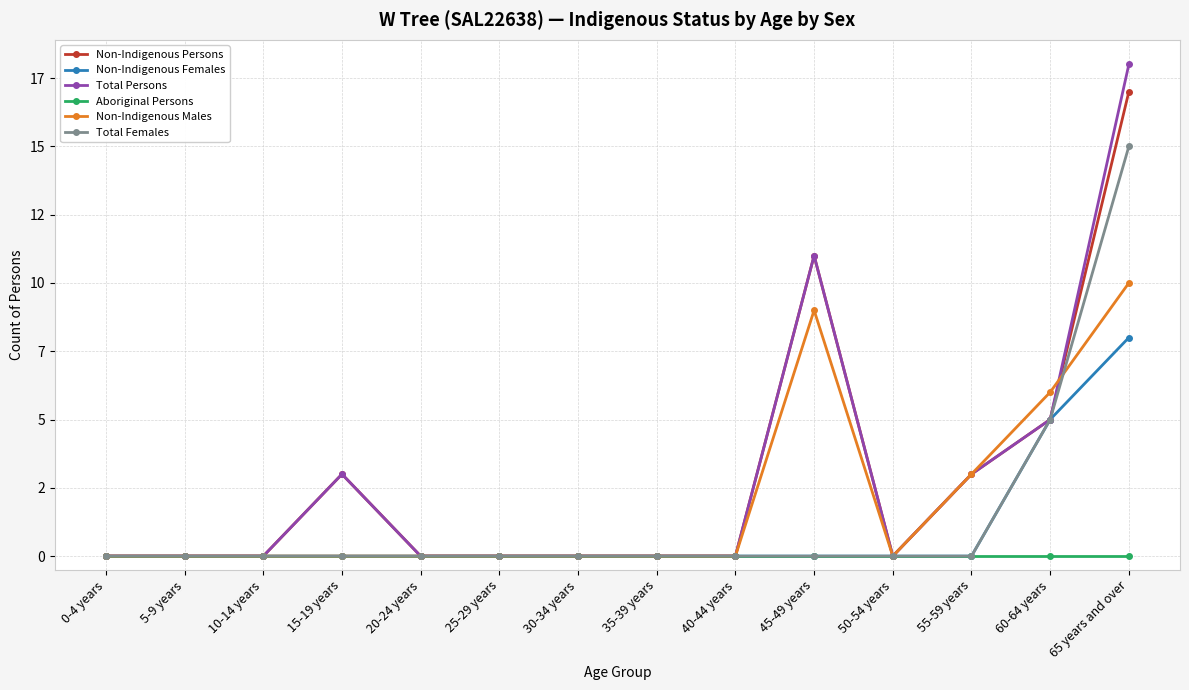

At which label does Total Persons reach its peak?

65 years and over